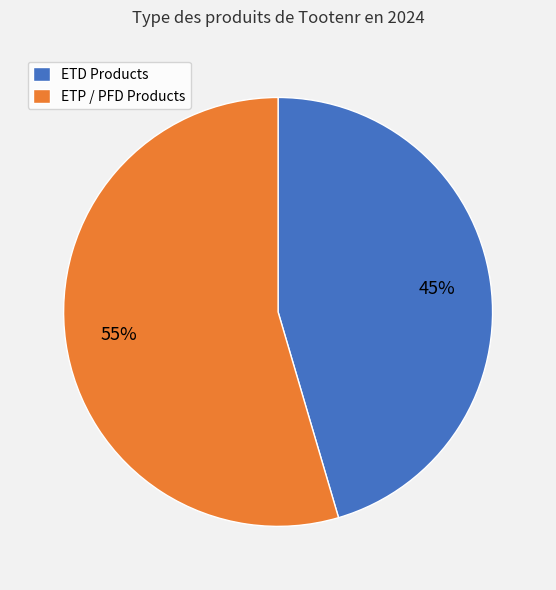

Which slice is the smallest?

ETD Products